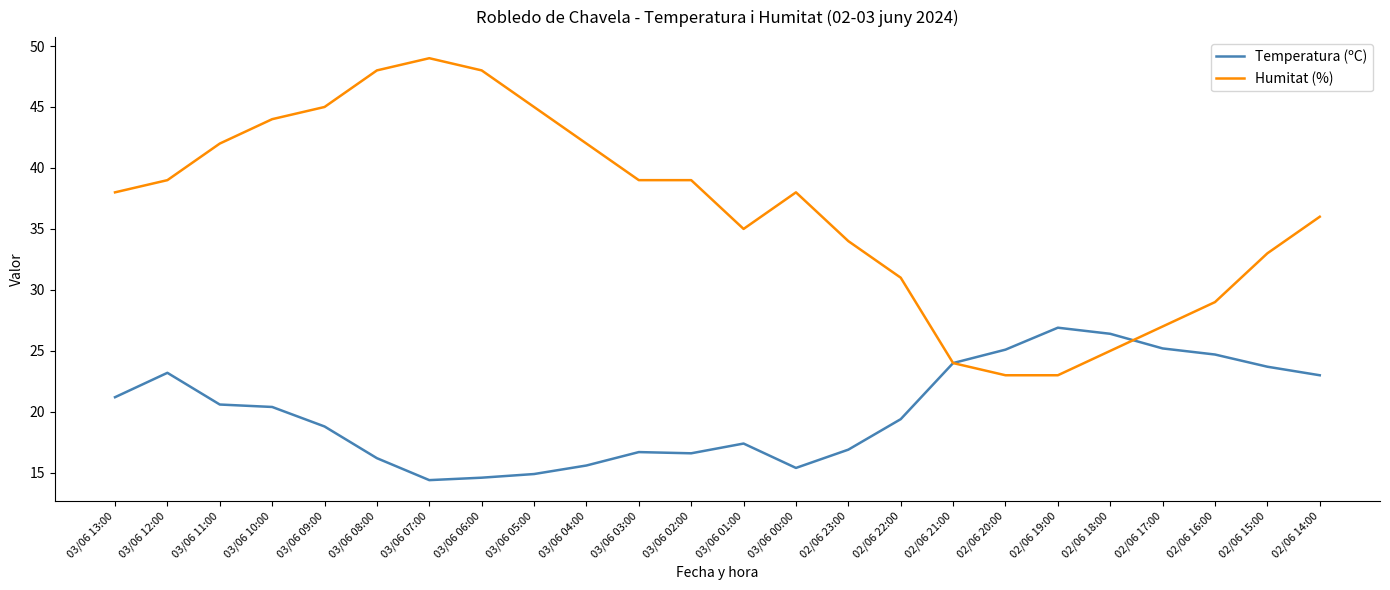

What is the spread (max minus min) of values at 03/06 10:00?

23.6